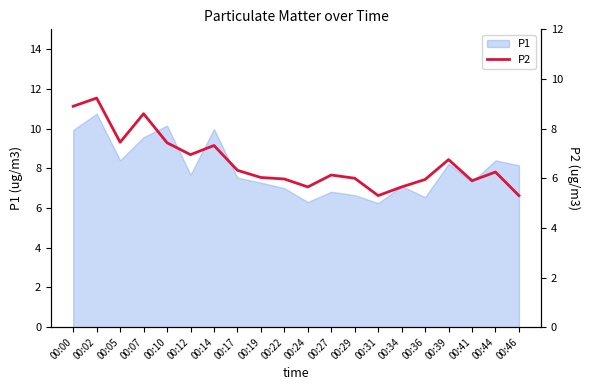

The chart shows a value of 2.7 at 00:00. True or false?

False